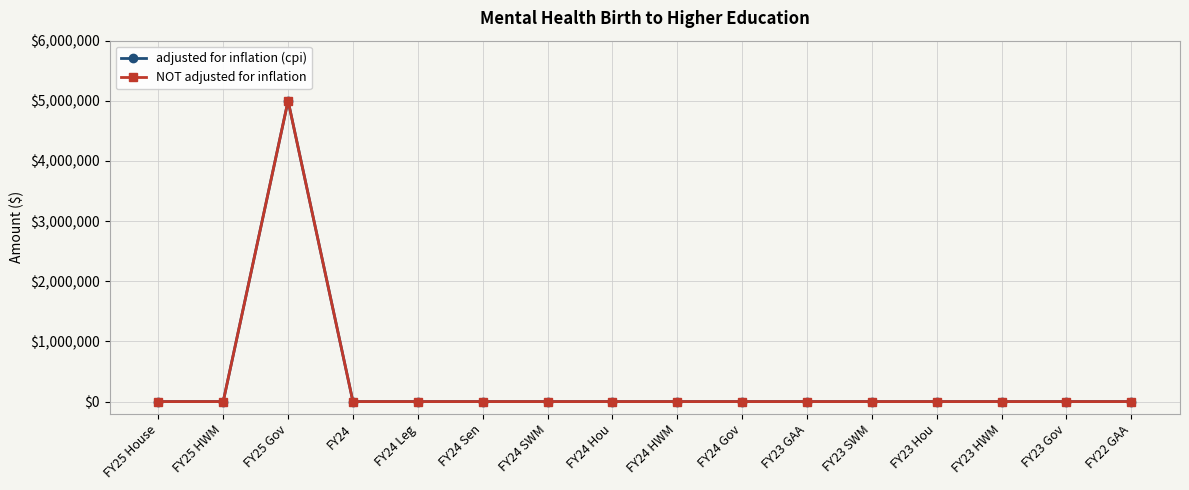

What is the difference between the maximum and minimum values in the adjusted for inflation (cpi) series?

5000000